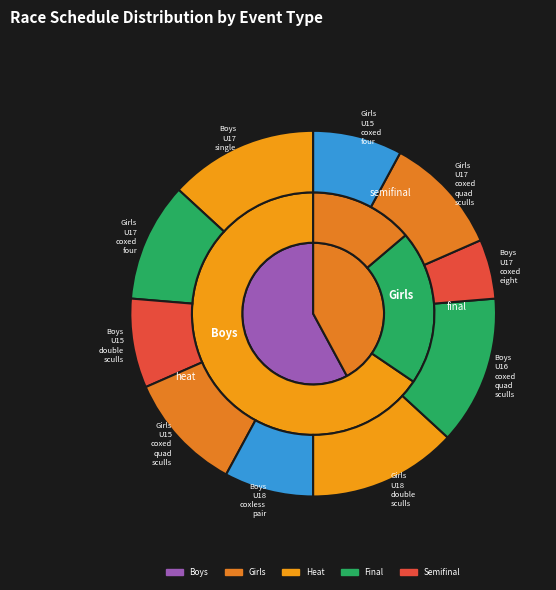

What percentage is NOT represented by Boys U17 single?

86.8%